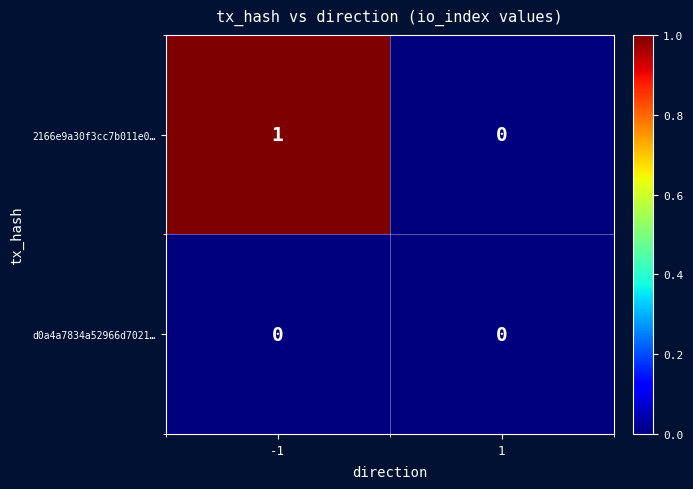

Rank the series by their average value, from lowest to highest.

d0a4a7834a52966d7021…, 2166e9a30f3cc7b011e0…